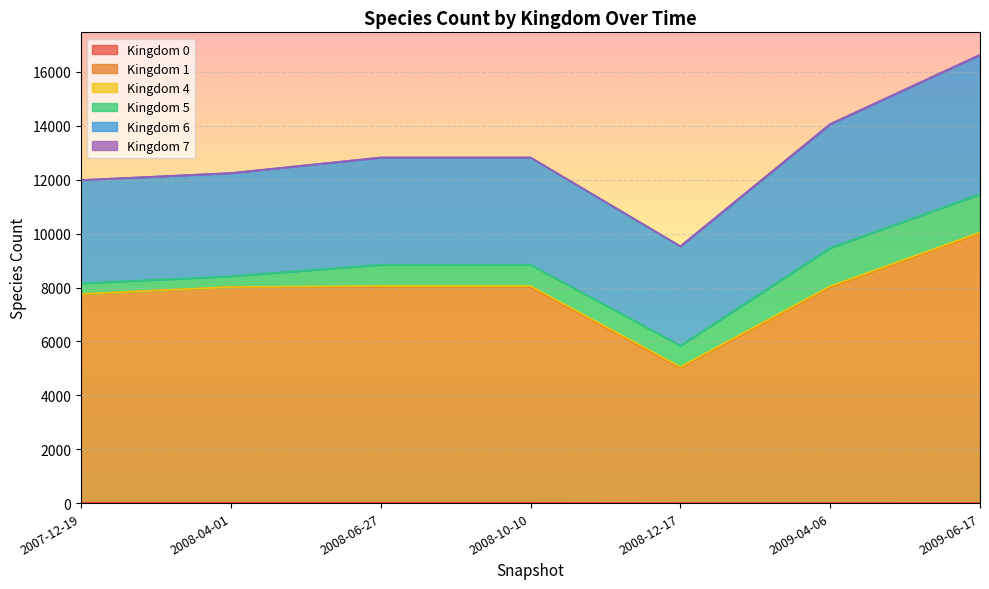

How many lines are shown in the chart?

6